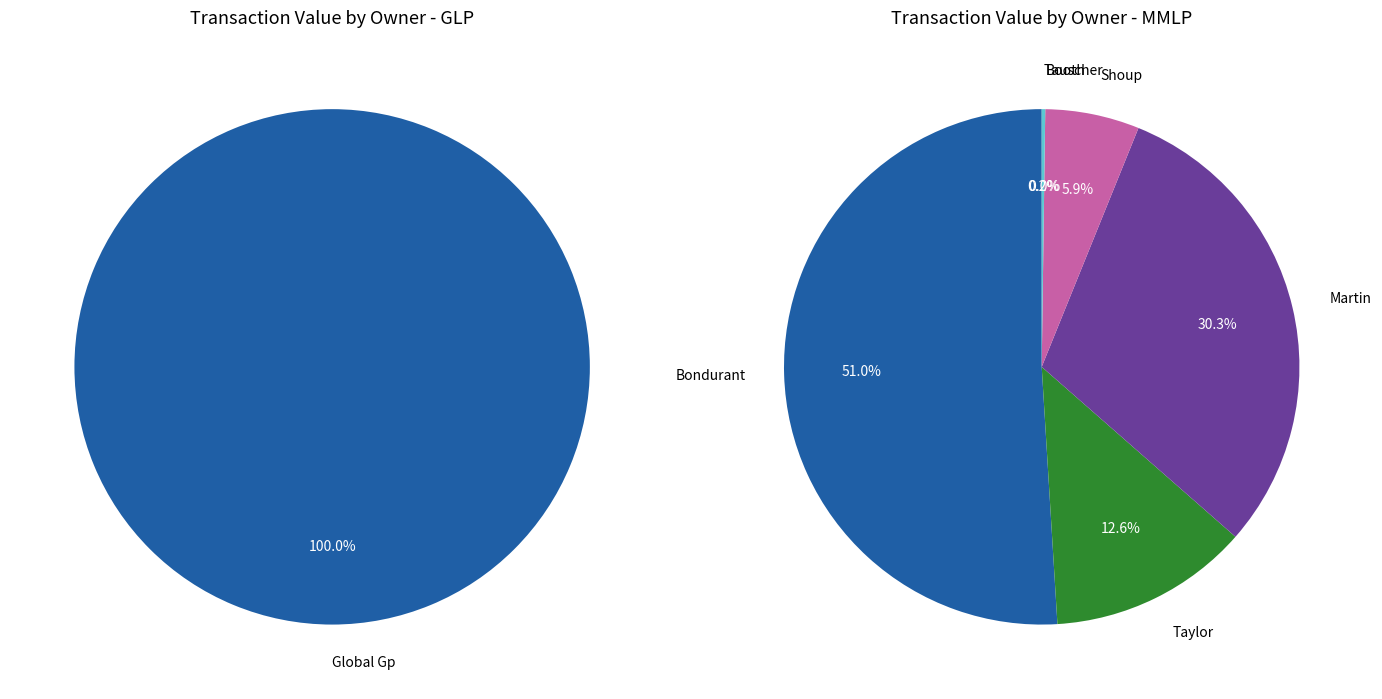

Which has a higher value, Martin 05/17 or Global Gp LLC 05/13?

Global Gp LLC 05/13